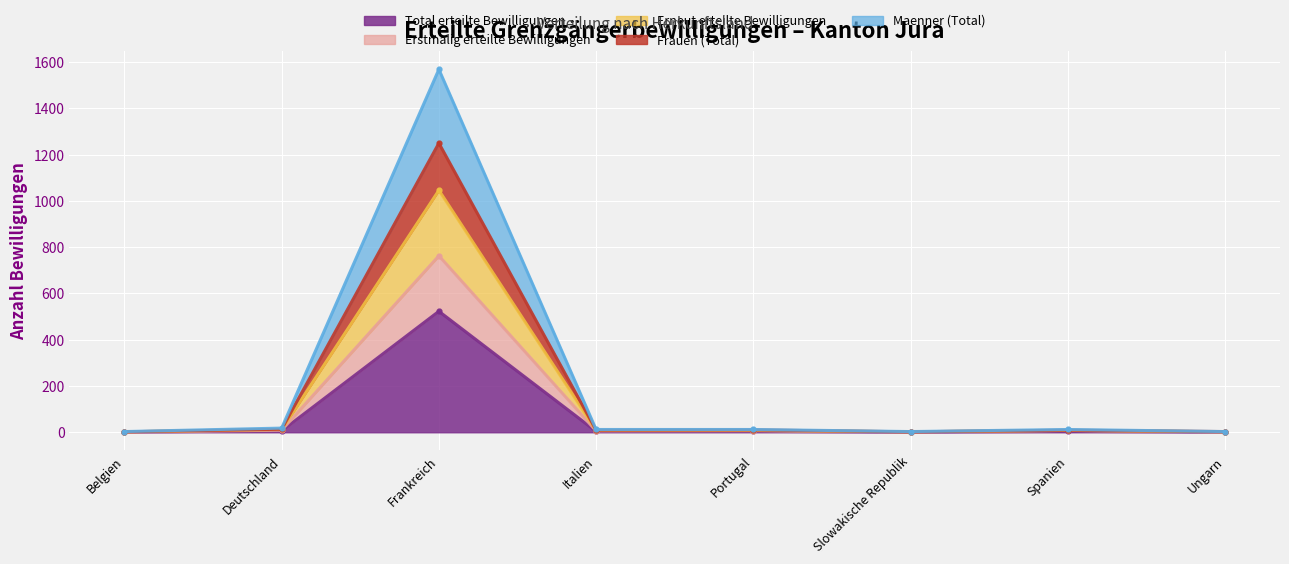

What is the highest value of the Frauen (Total) series?

1250